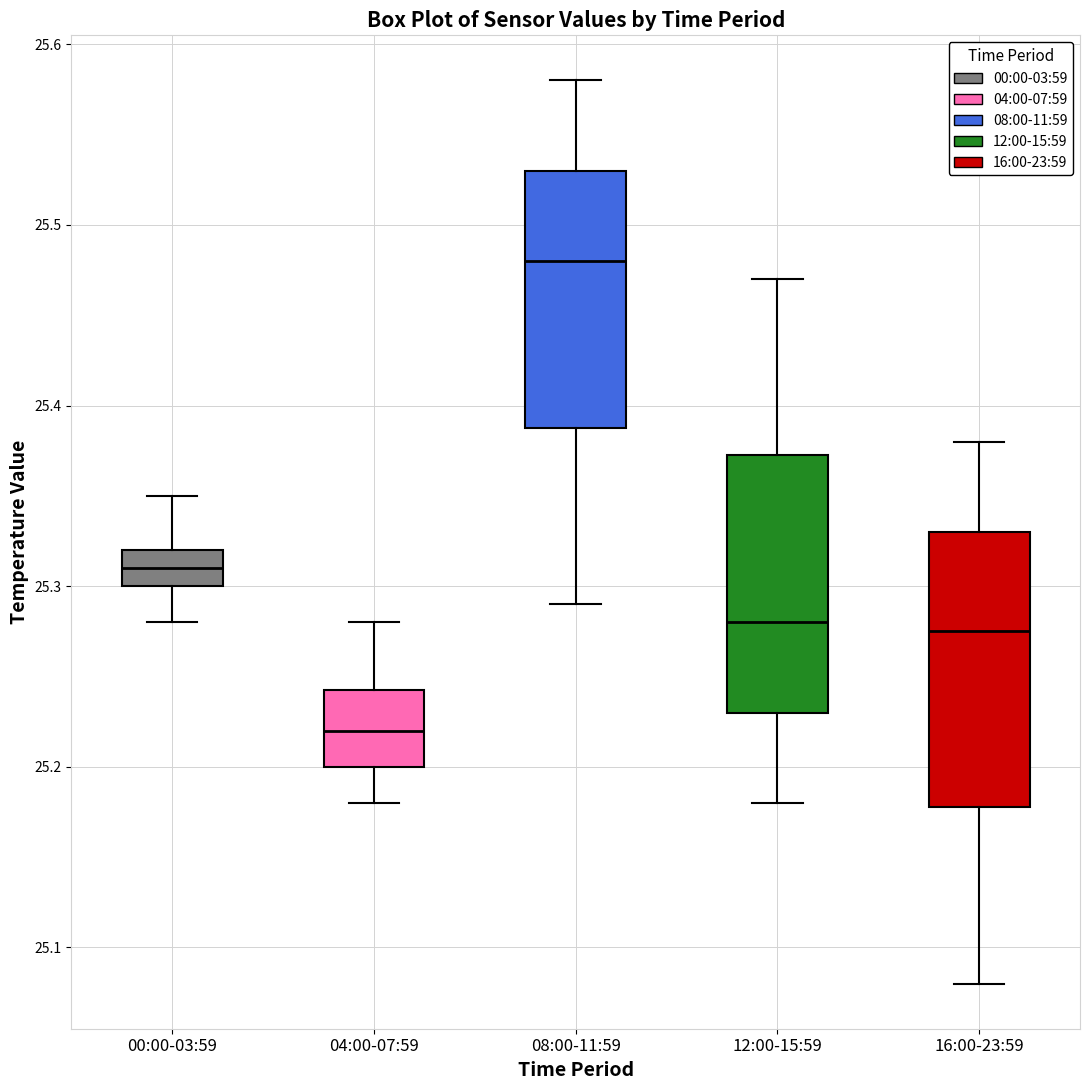

Where does the median line of the box for 16:00-23:59 sit on the y-axis? The values are not printed on the chart, so give them approximately, as read against the axis.

25.28